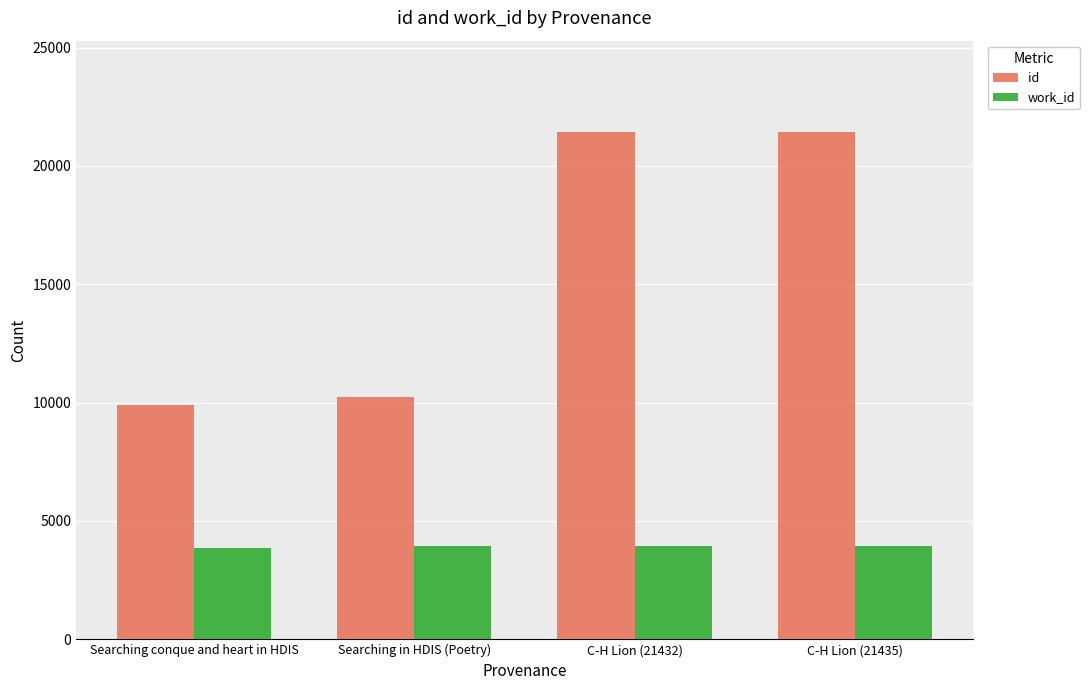

True or false: work_id has a value of 2586 at Searching in HDIS (Poetry).

False